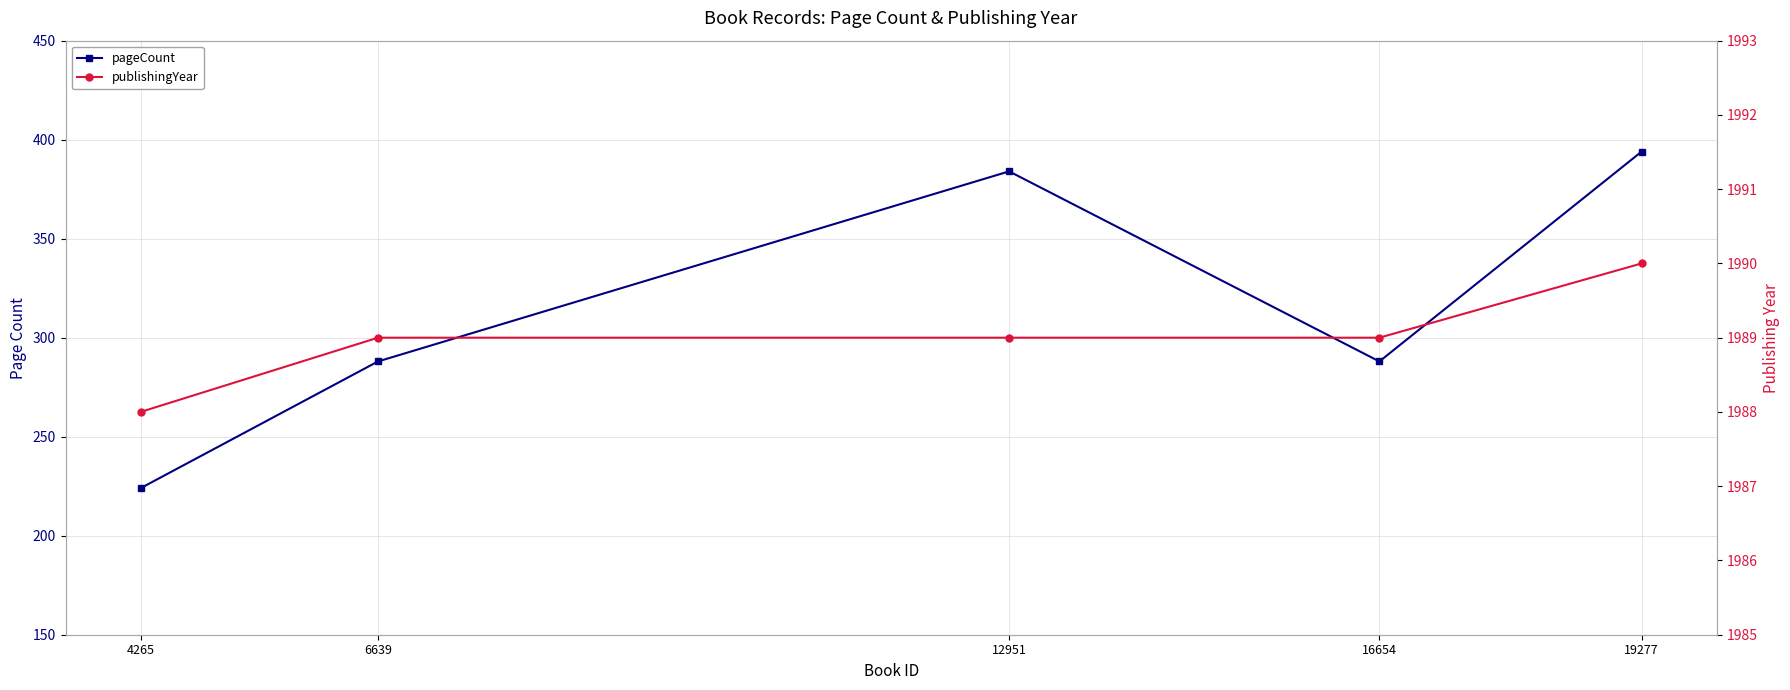

Is it true that publishingYear equals 695 at 12951?

False